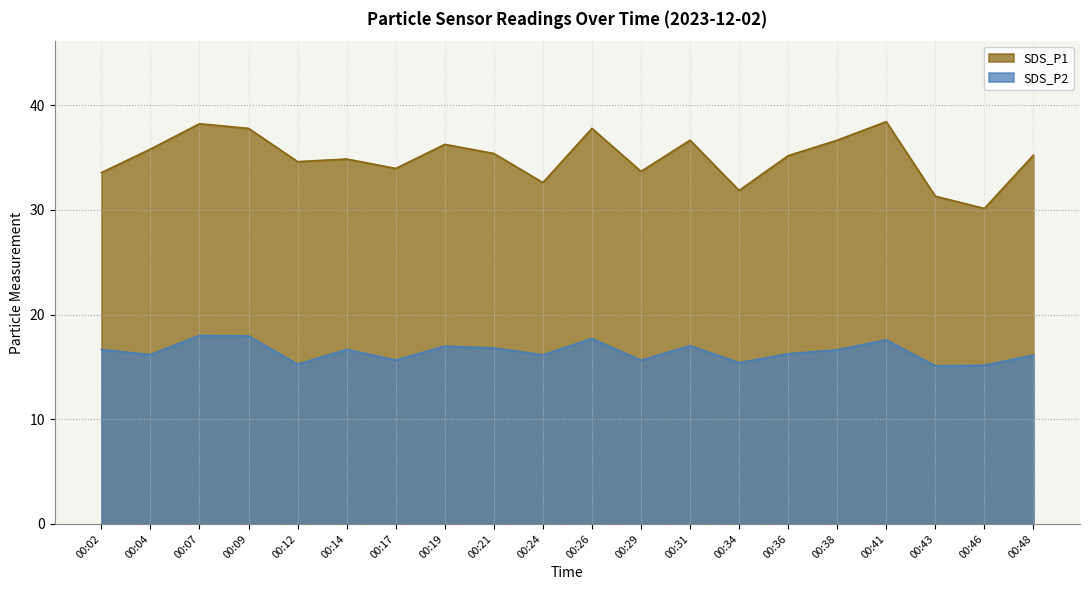

Is it true that SDS_P1 equals 9.5 at 00:43?

False